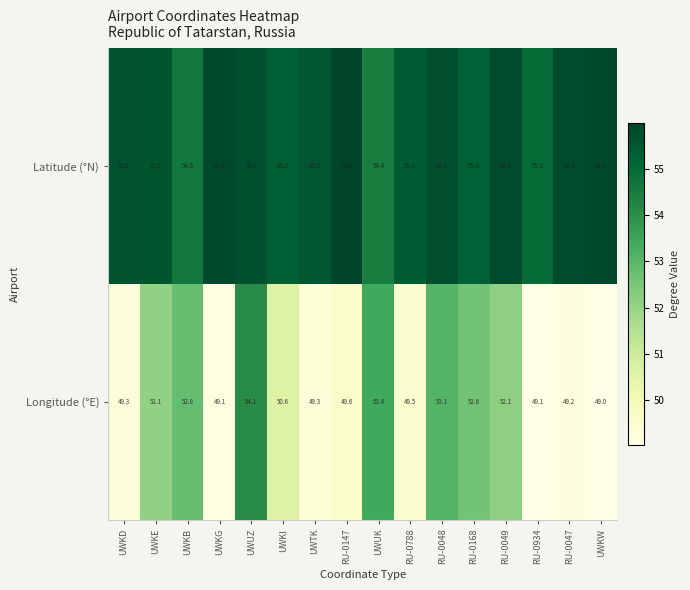

At how many categories does at least one series exceed 54?

16